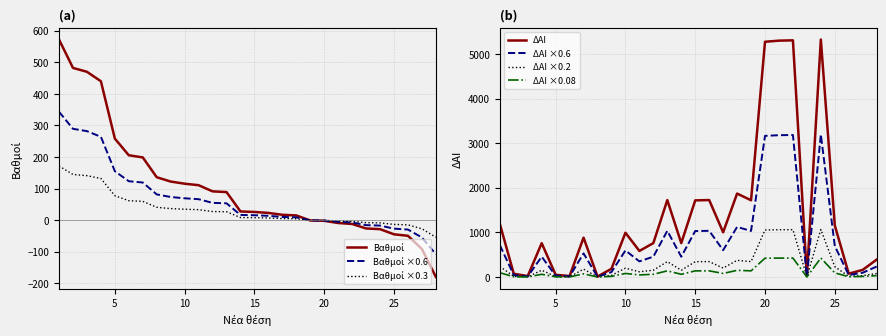

Is the value of Βαθμοί at 20 greater than the value of ΔΑΙ at 26?

No